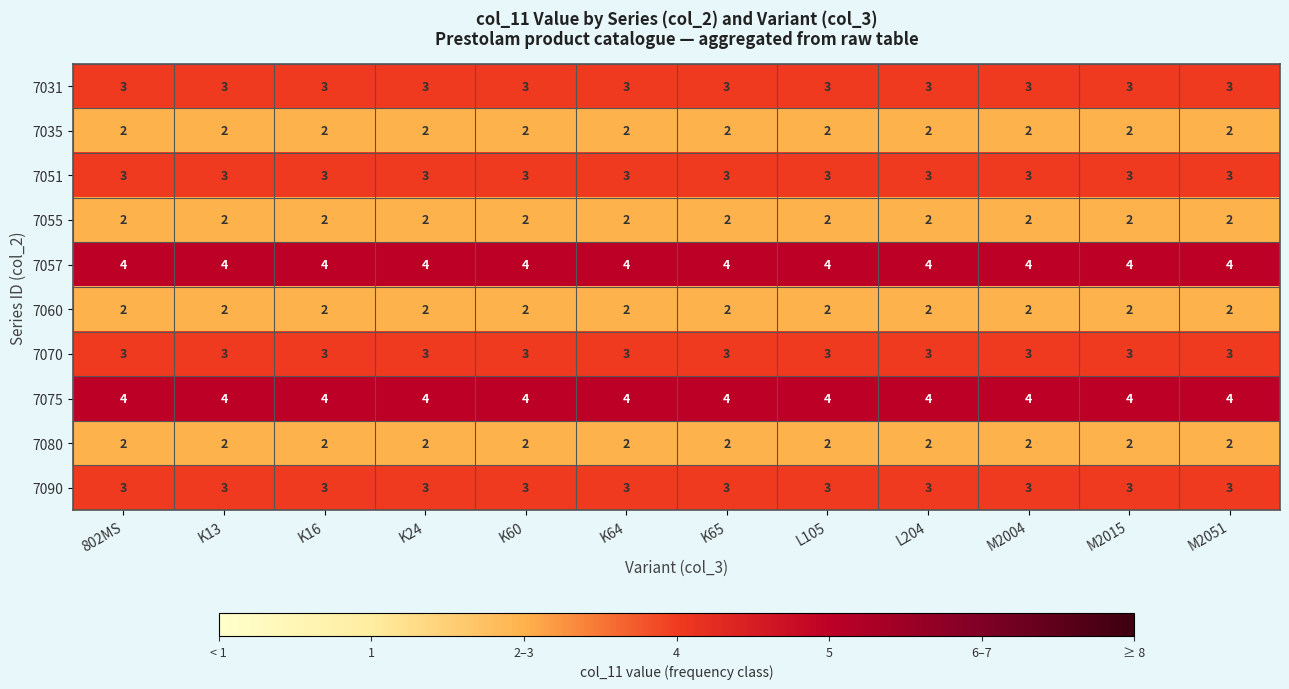

At how many categories does at least one series exceed 2?

12